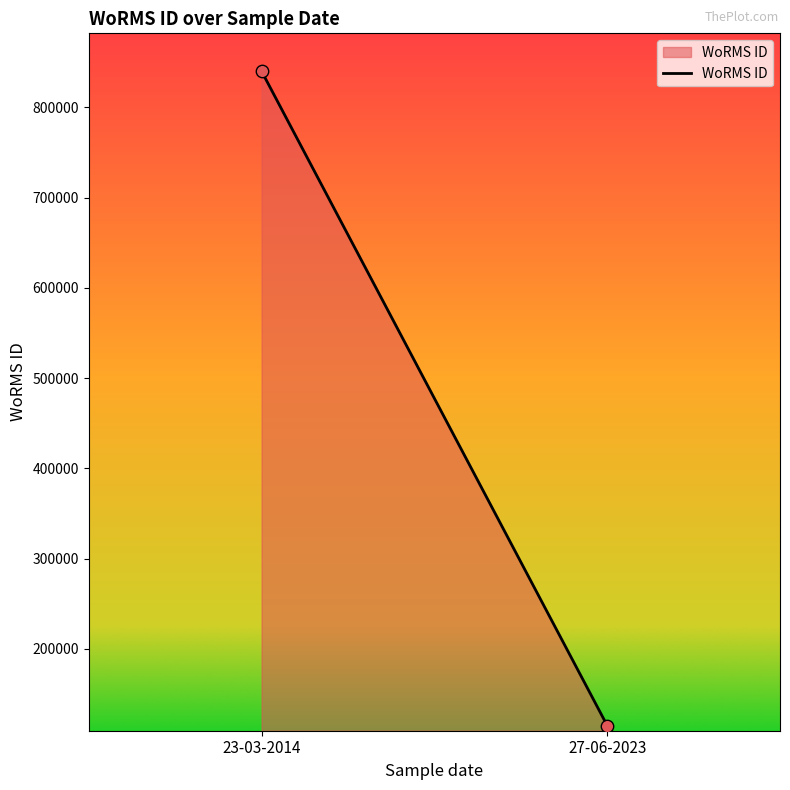

How many data points are displayed?

2